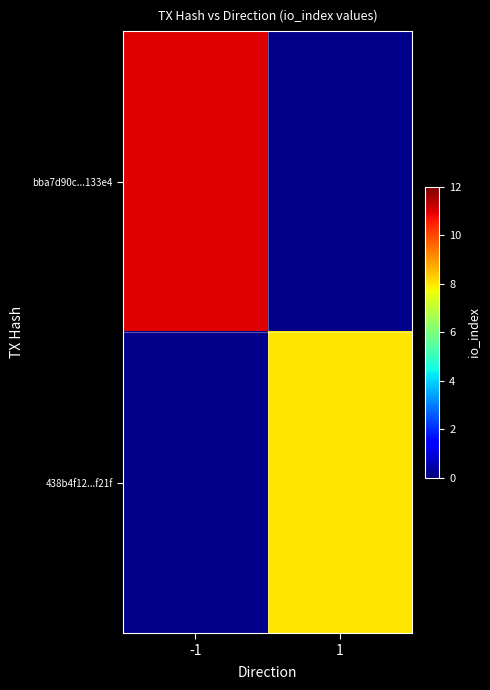

Is the value of bba7d90c...133e4 at 1 greater than the value of 438b4f12...f21f at 1?

No